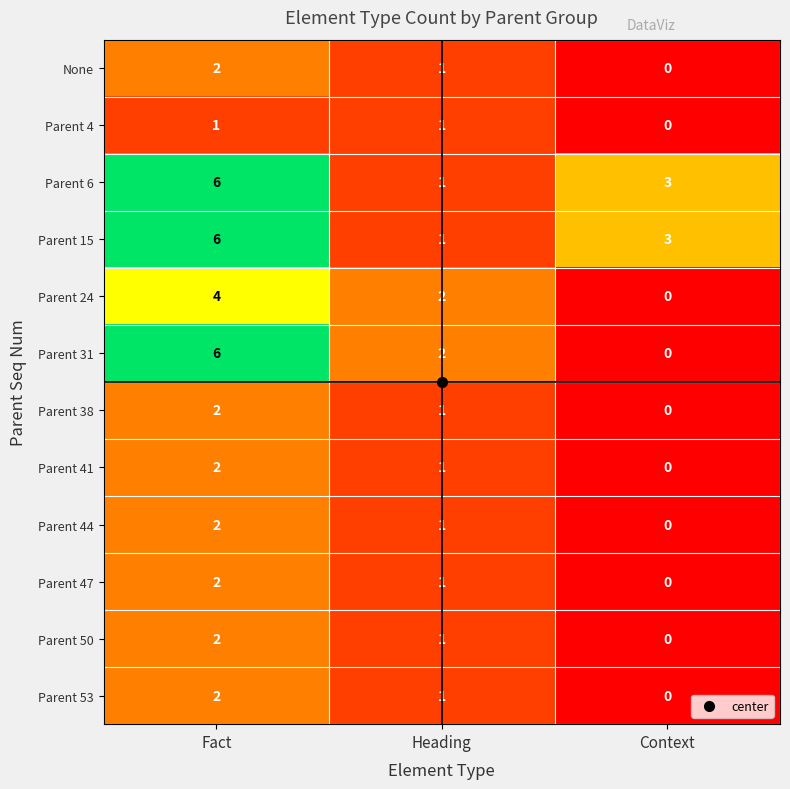

Which label corresponds to the smallest value in the chart?

Context